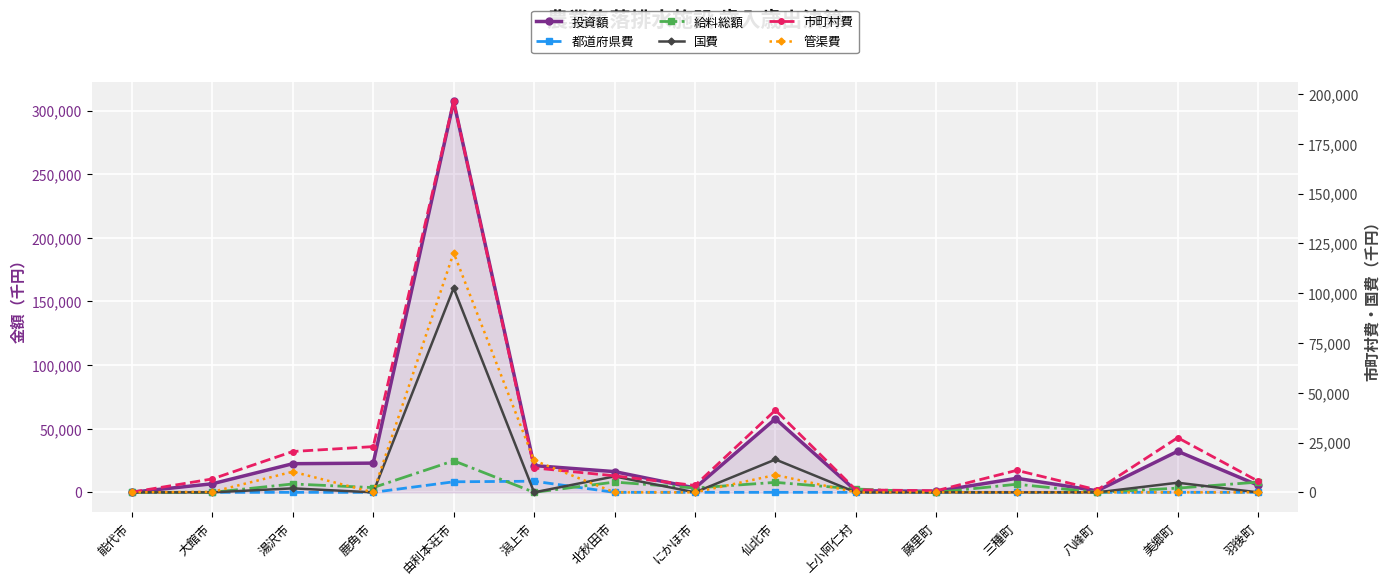

At how many categories does at least one series exceed 198695?

1